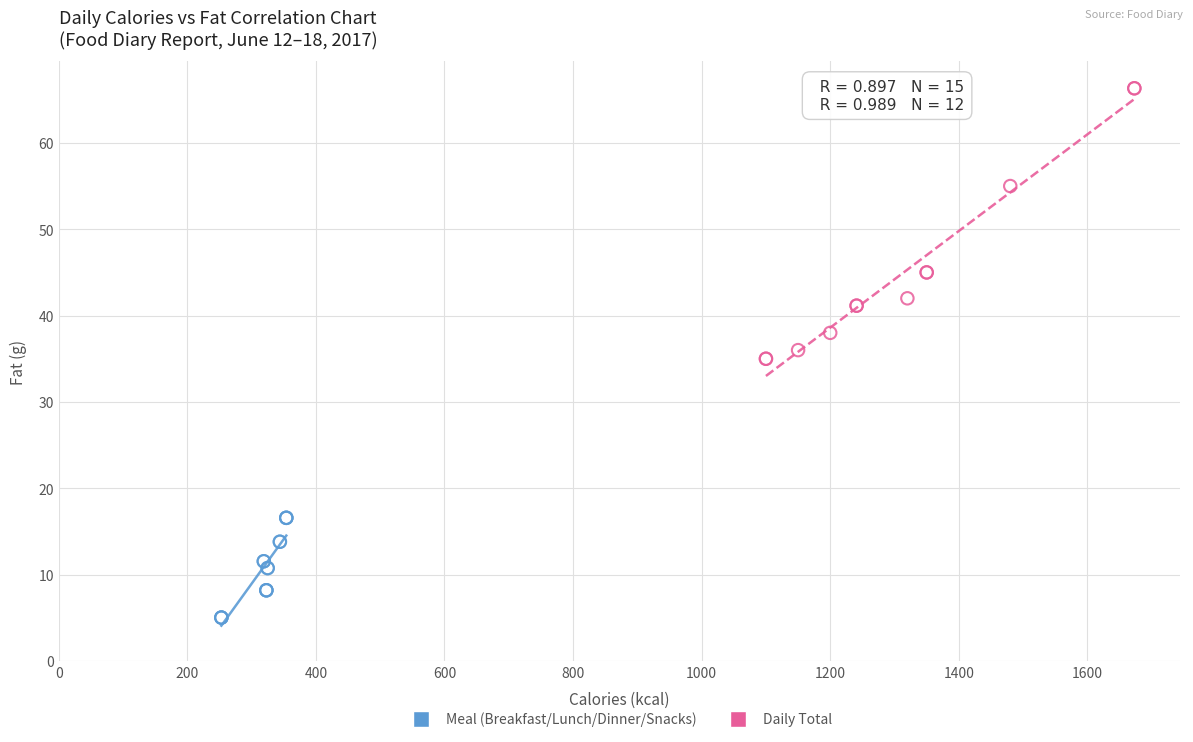

Which series has the widest spread of Y values?

Daily Total